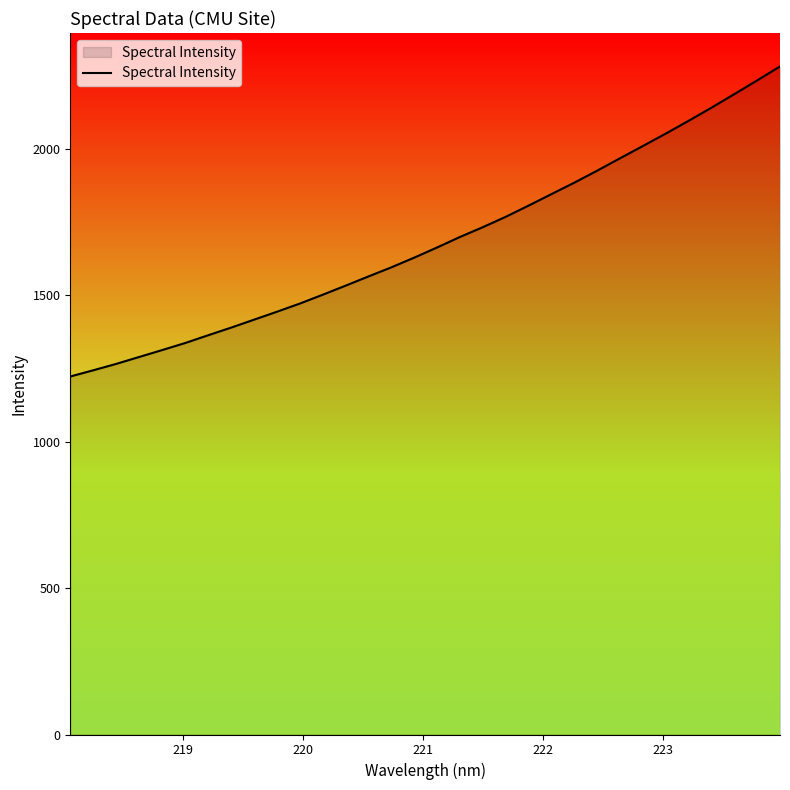

What is the minimum value shown in the chart?

1222.1